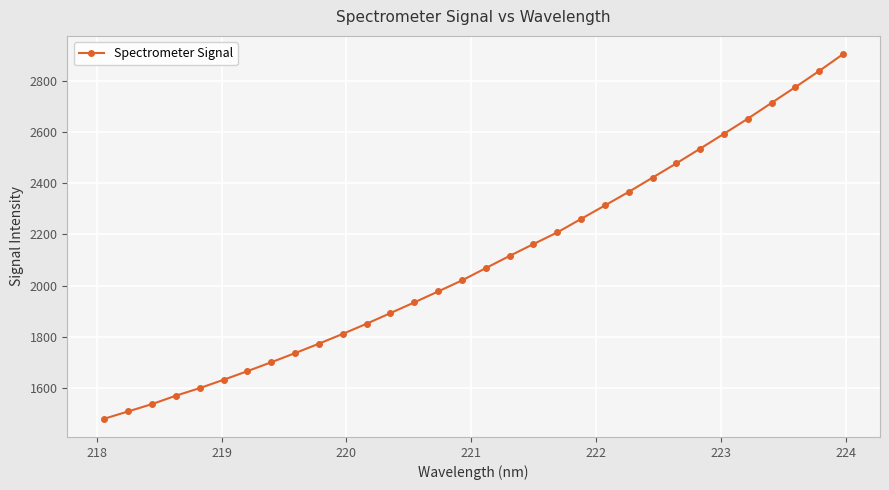

What is the smallest value displayed?

1480.6